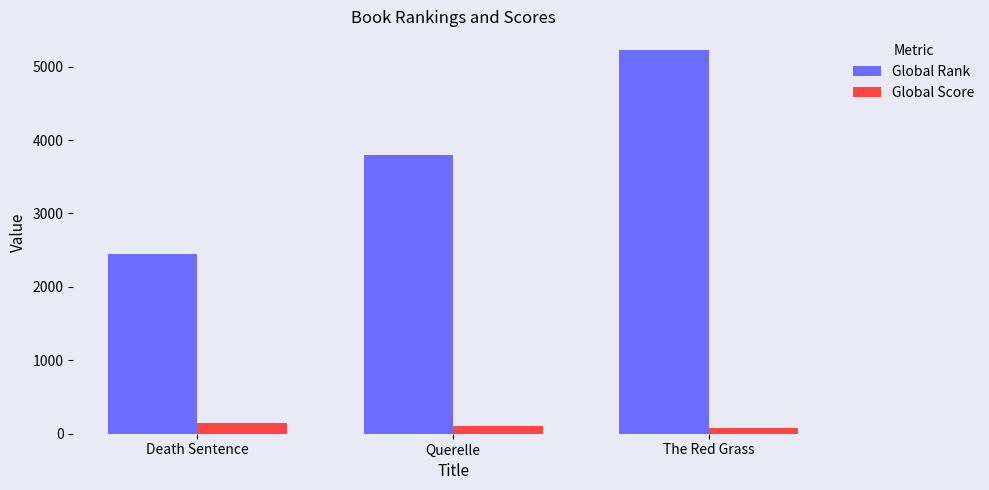

Which series changed the most between Querelle and The Red Grass?

Global Rank